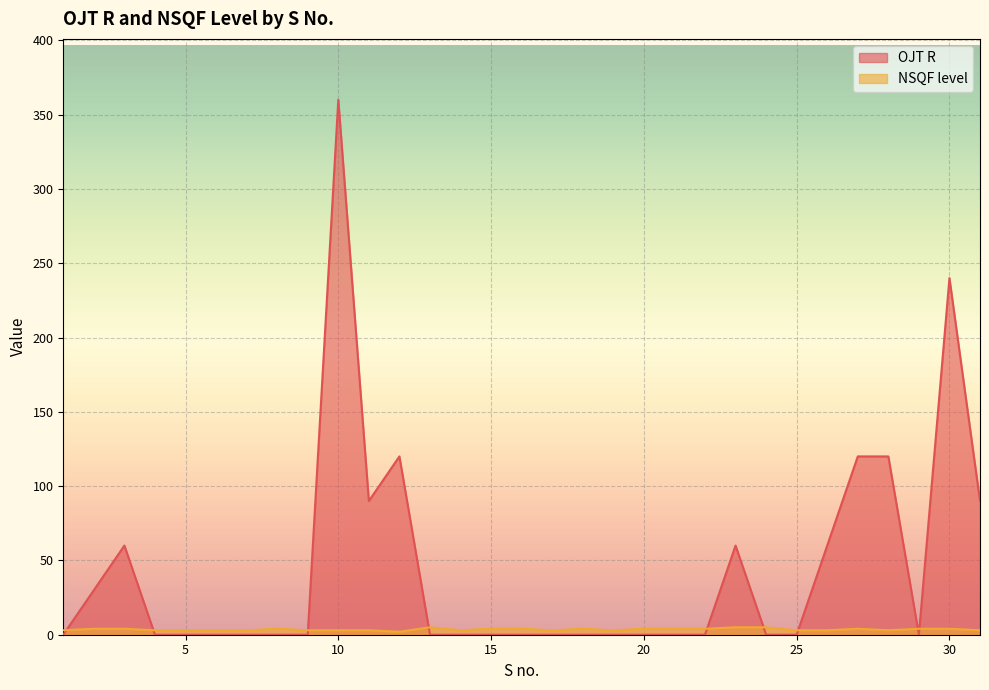

True or false: NSQF level has a value of 1 at 12.

False